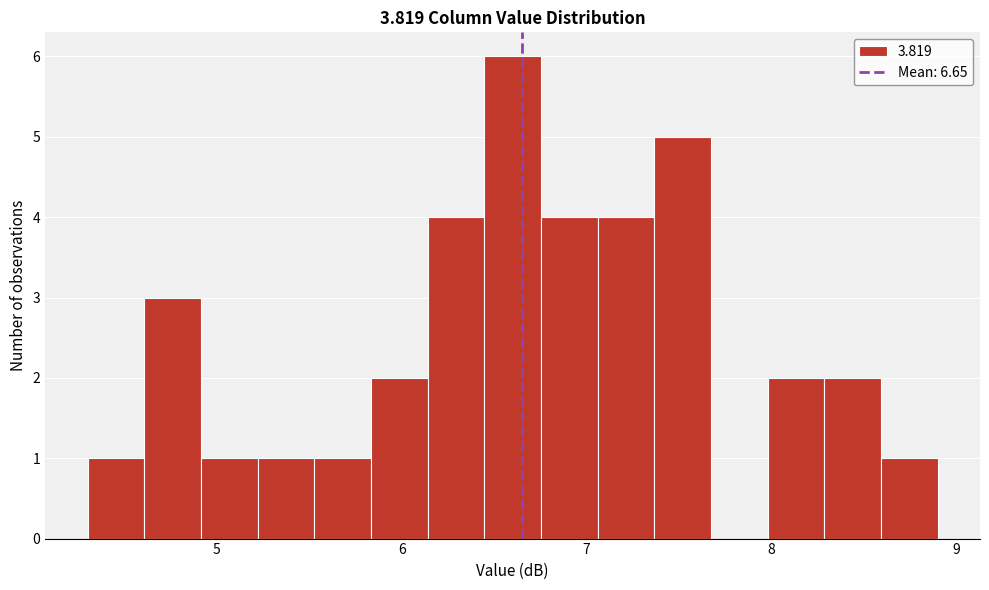

Around what value on the x-axis is the tallest bar? Give the approximate position of its centre, as read against the axis.

6.6